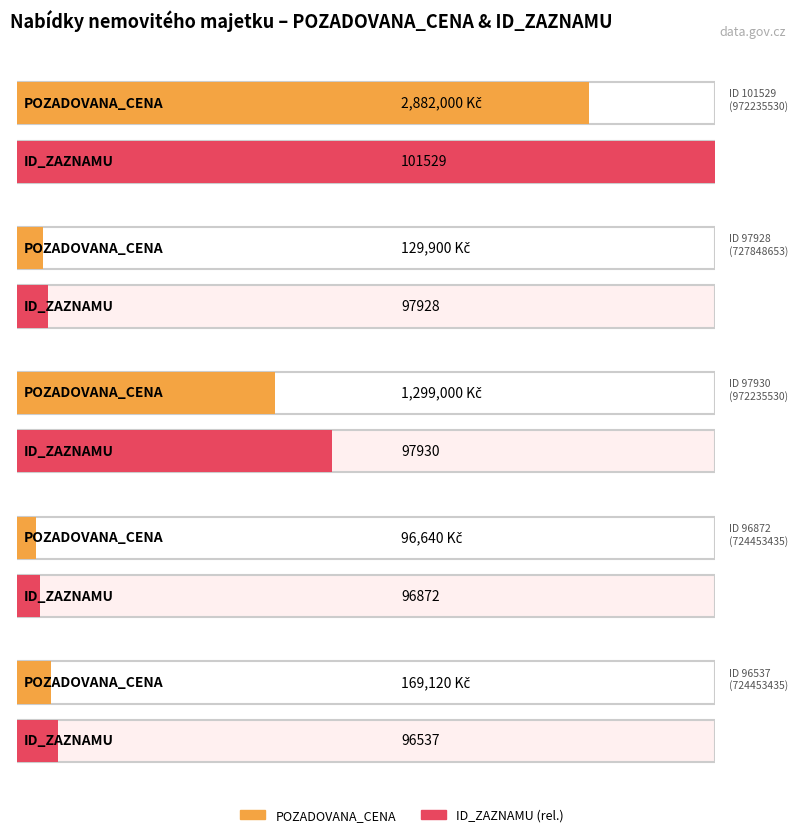

At which category does the chart reach its peak across all series?

972235530